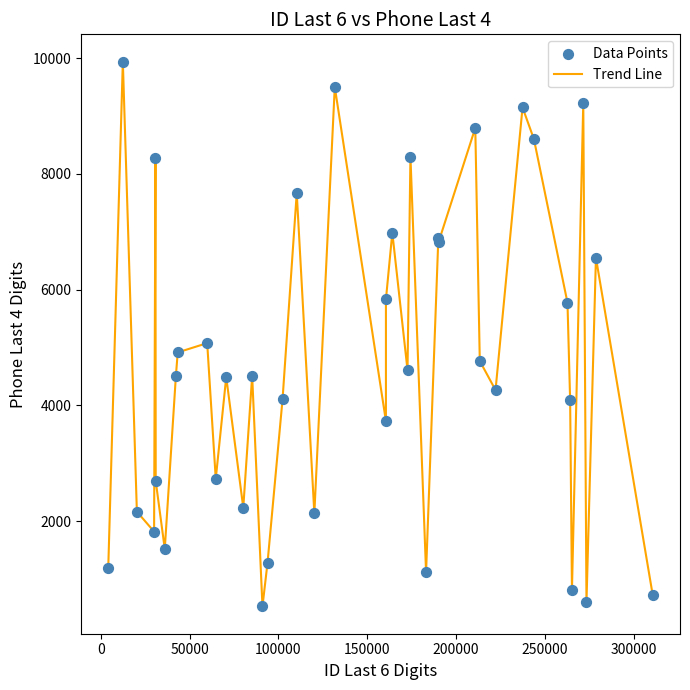

What is the difference between the maximum and minimum values?

9418